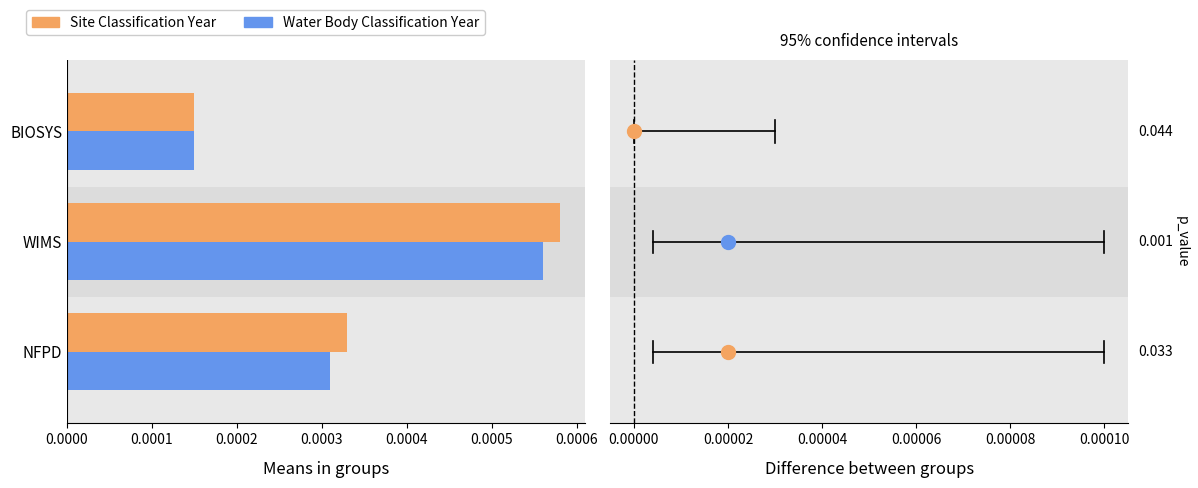

Is the value of Site Classification Year at NFPD greater than the value of Water Body Classification Year at BIOSYS?

Yes